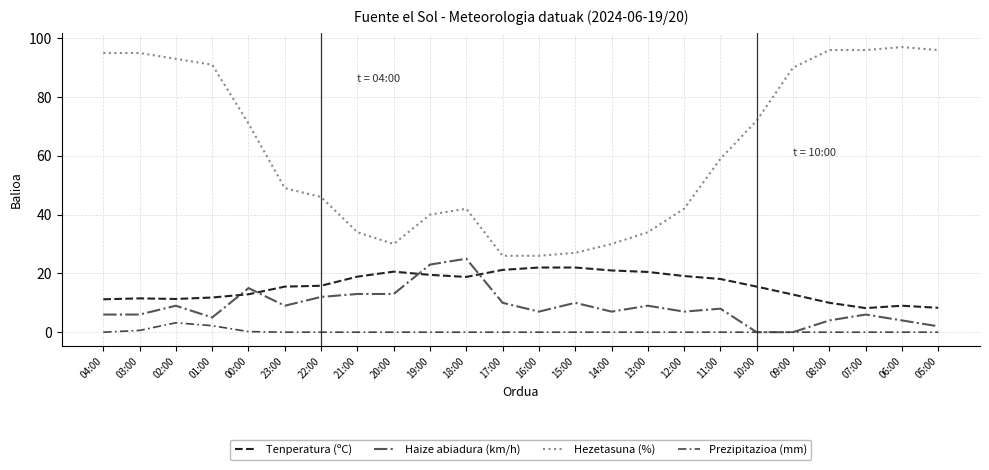

Which series changed the most between 04:00 and 23:00?

Hezetasuna (%)